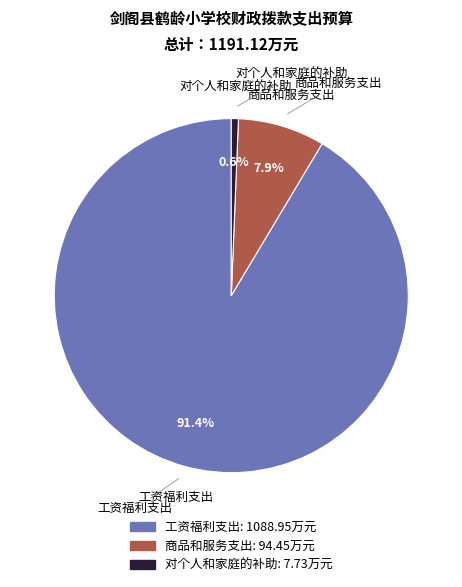

How many slices are in this pie chart?

3